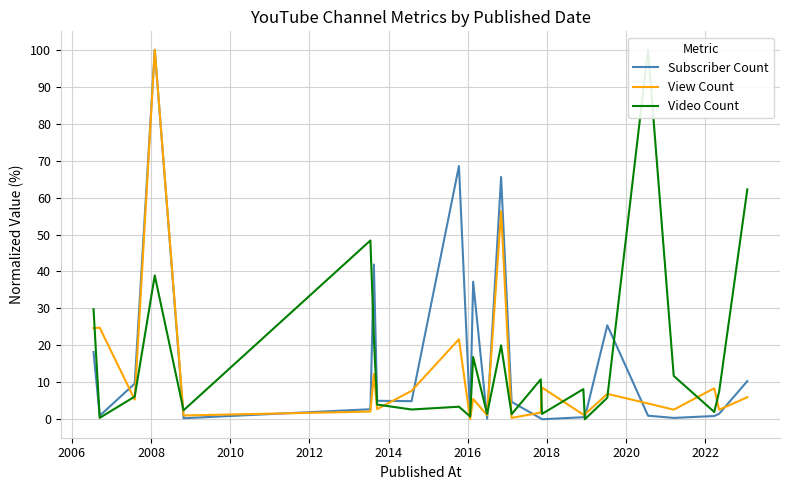

What is the highest value of the Subscriber Count series?

100.0